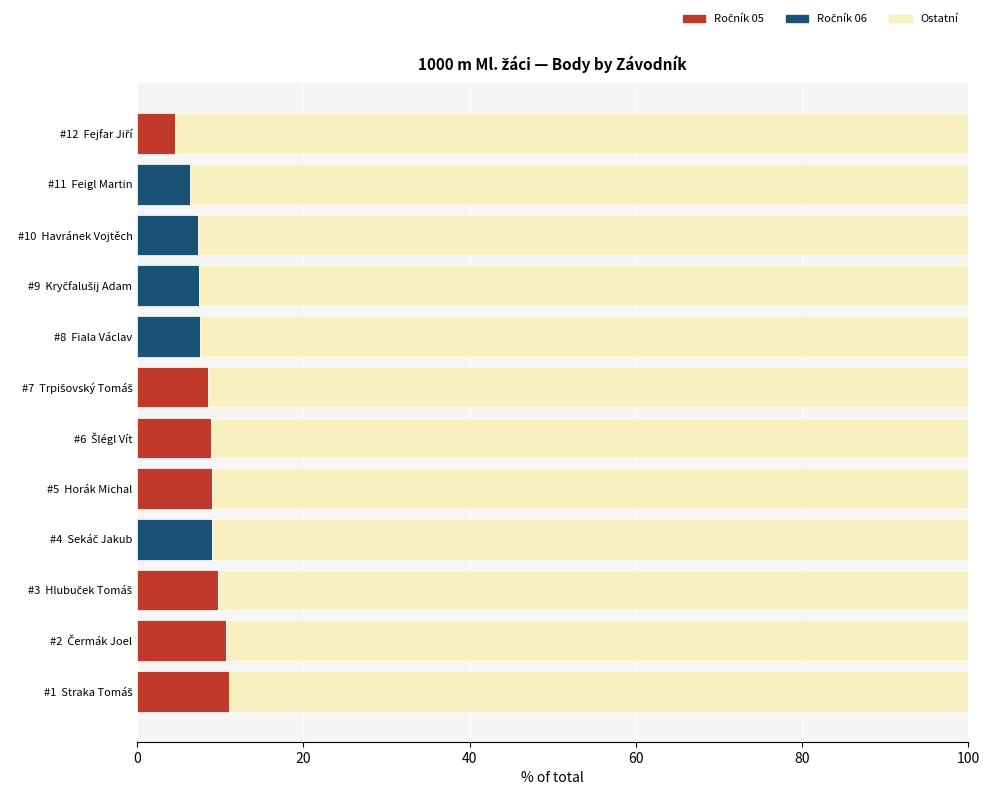

What is the total value across all series at #5  Horák Michal?

100.0